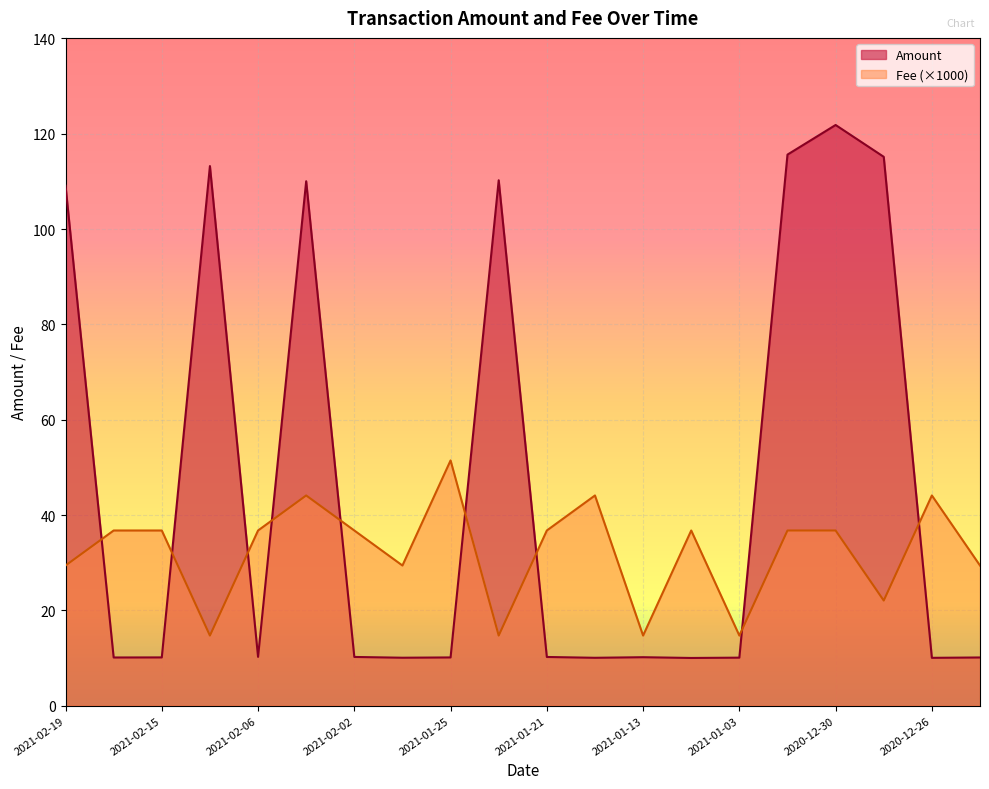

List the series in order of their peak value, highest first.

Amount, Fee (×1000)